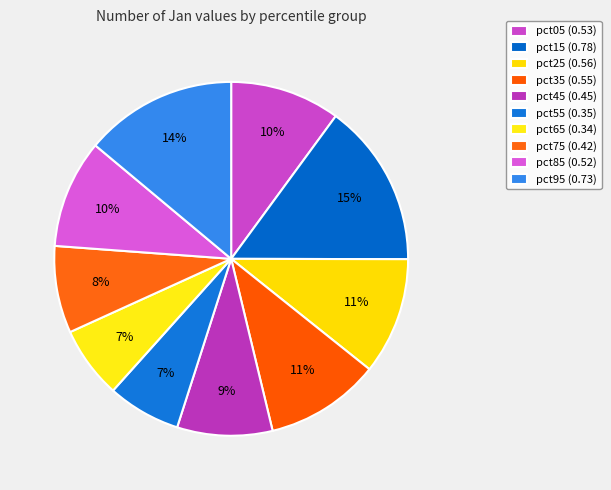

What percentage is NOT represented by pct35?

89.5%